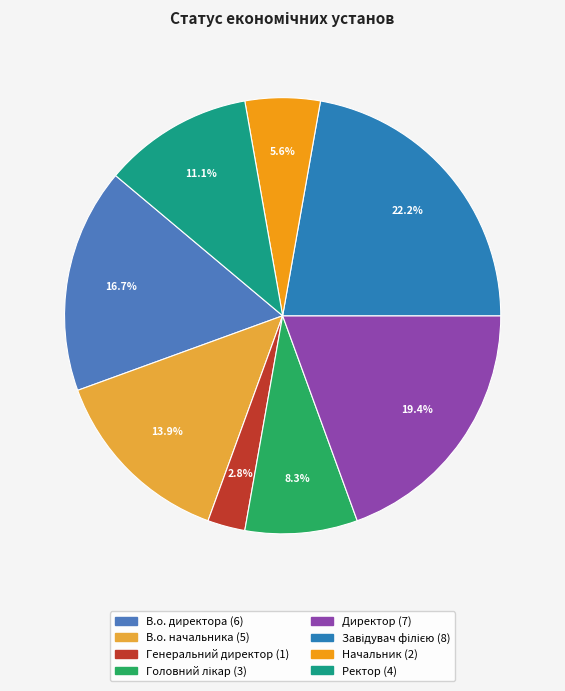

Count the number of slices in the pie.

8